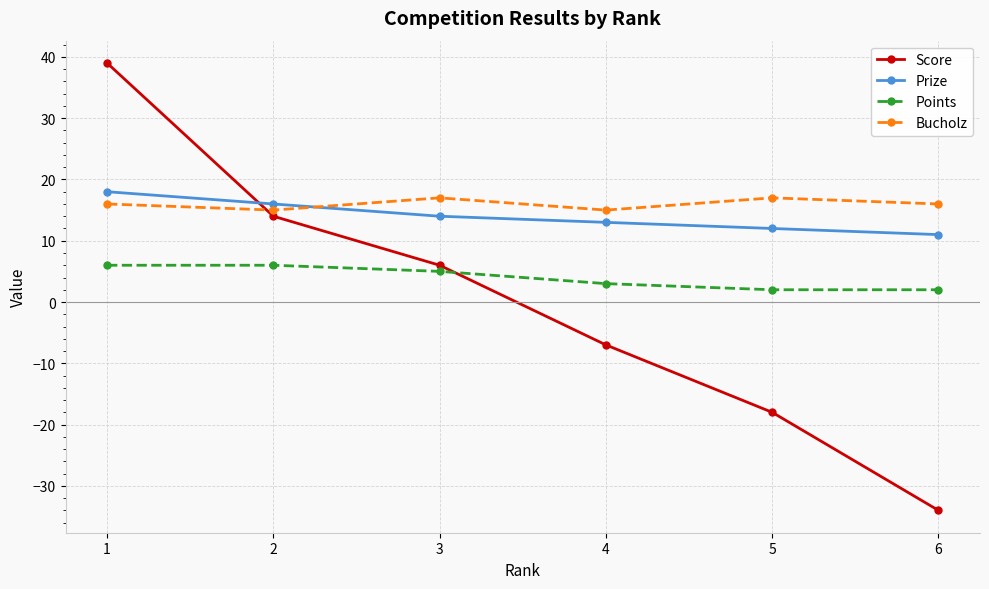

What is the value of the Bucholz point at the 2nd from the left?

15